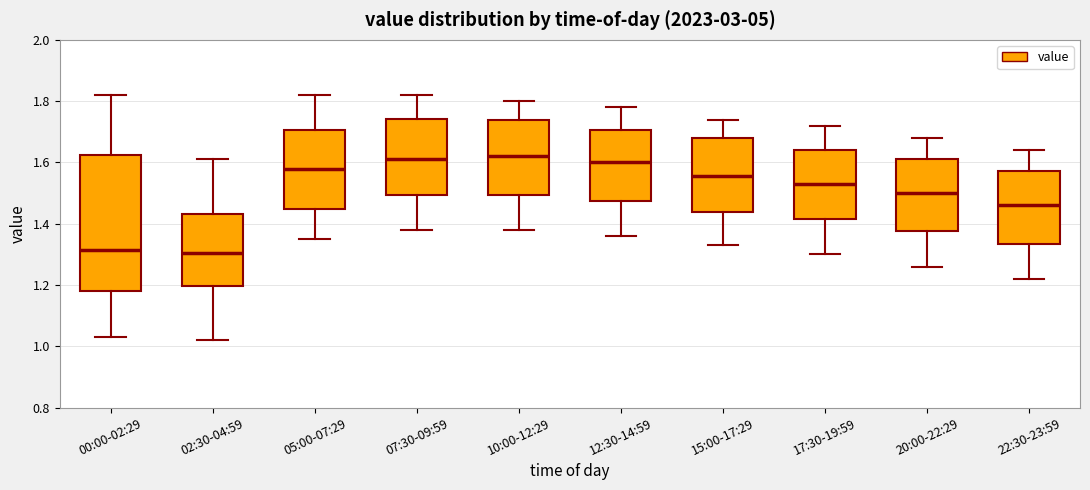

Reading left to right, transcribe this box plot: for each box, give where its median line is, the range the box spans, and where its two whiskers end, as read against the y-axis. The values are not printed on the chart, so give them approximately, as read against the axis.

00:00-02:29: median 1.32, box 1.18 to 1.62, whiskers 1.04 to 1.82
02:30-04:59: median 1.30, box 1.20 to 1.44, whiskers 1.02 to 1.62
05:00-07:29: median 1.58, box 1.44 to 1.70, whiskers 1.36 to 1.82
07:30-09:59: median 1.62, box 1.50 to 1.74, whiskers 1.38 to 1.82
10:00-12:29: median 1.62, box 1.50 to 1.74, whiskers 1.38 to 1.80
12:30-14:59: median 1.60, box 1.48 to 1.70, whiskers 1.36 to 1.78
15:00-17:29: median 1.56, box 1.44 to 1.68, whiskers 1.34 to 1.74
17:30-19:59: median 1.54, box 1.42 to 1.64, whiskers 1.30 to 1.72
20:00-22:29: median 1.50, box 1.38 to 1.62, whiskers 1.26 to 1.68
22:30-23:59: median 1.46, box 1.34 to 1.58, whiskers 1.22 to 1.64